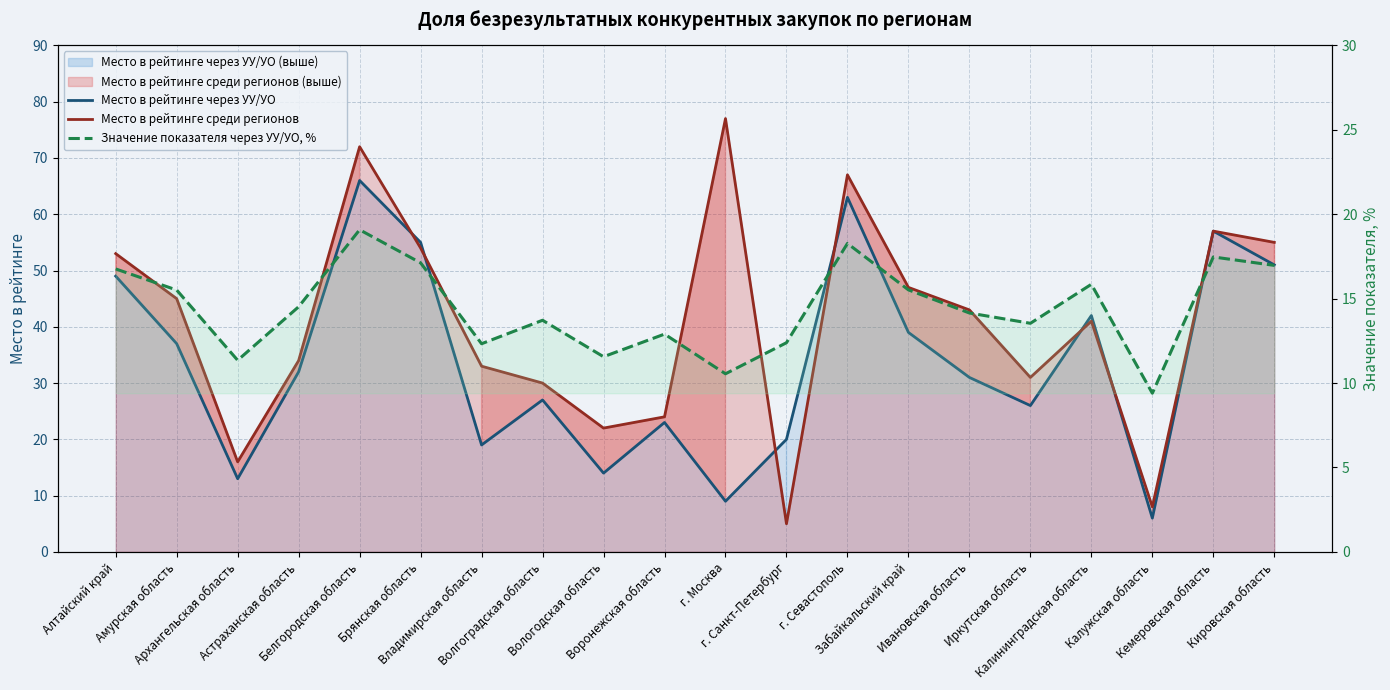

Count the number of data series in this chart.

3